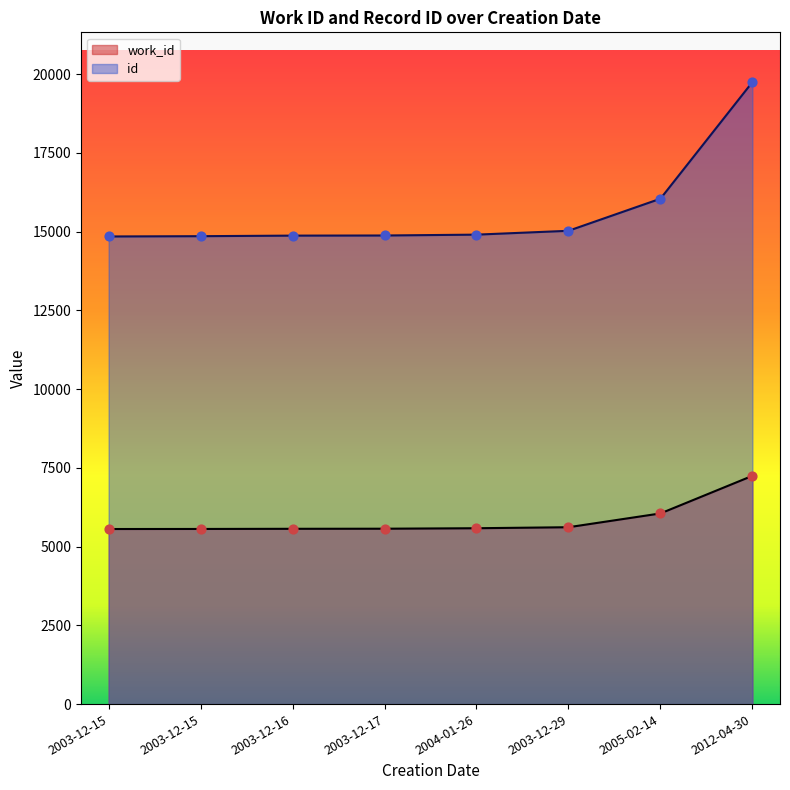

At how many categories does at least one series exceed 12416?

8